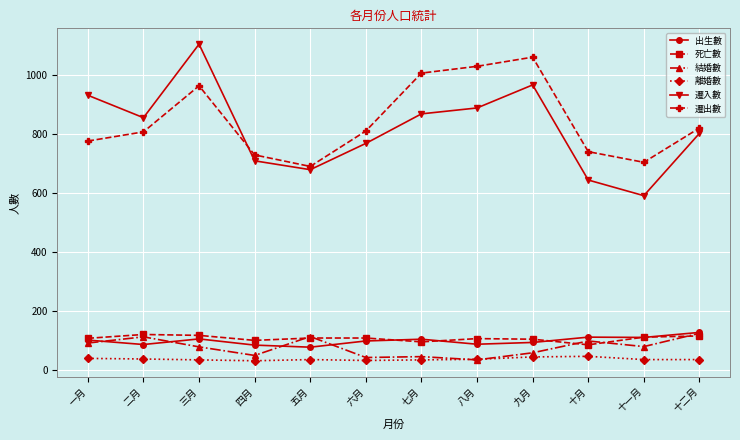

Which series has the widest spread of values?

遷入數